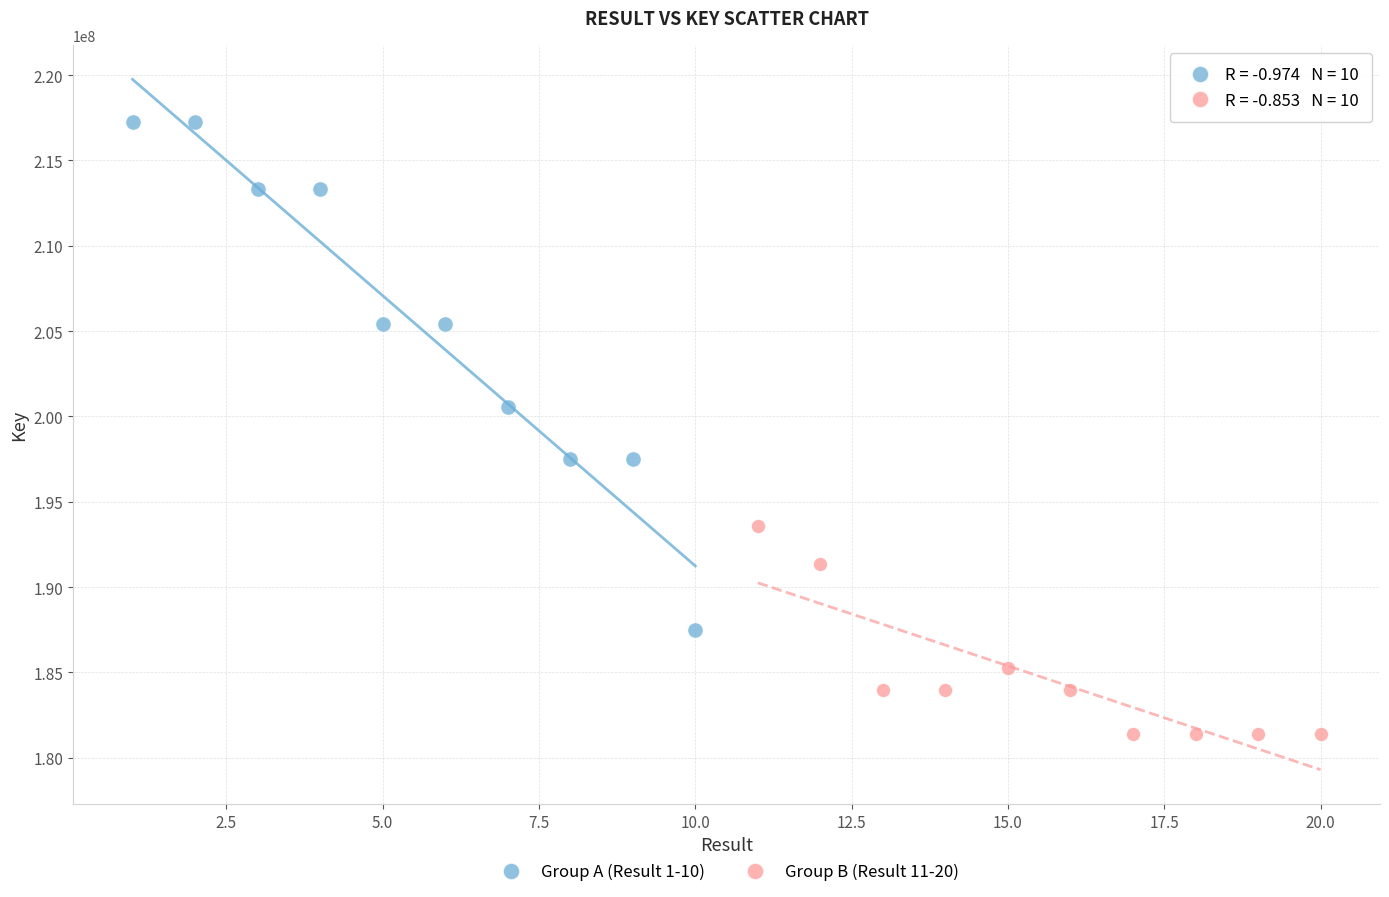

Which series has the largest Y range (max minus min)?

Group A (Result 1-10)